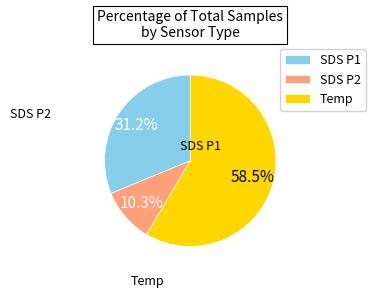

What is the largest slice in the pie chart?

Temp